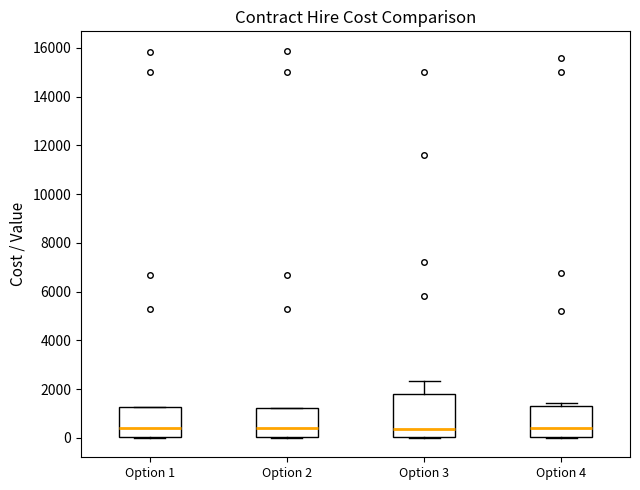

Which box is the tallest, from its lower edge to its upper edge?

Option 3